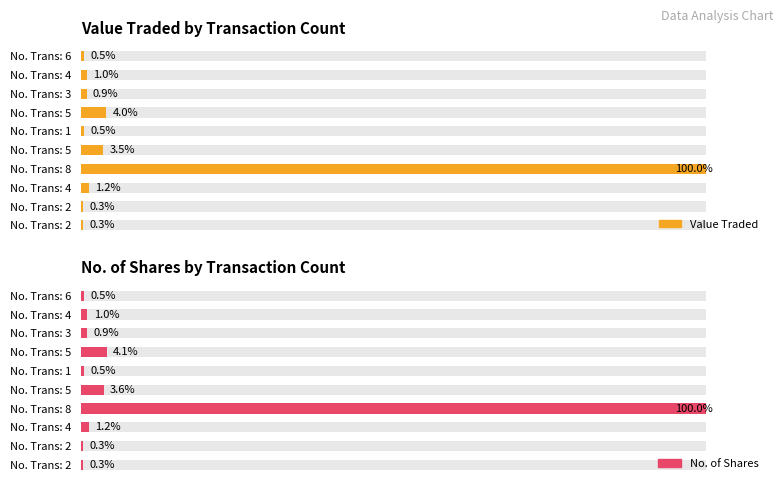

What is the difference between the No. of Shares values at No. Trans: 1 and No. Trans: 5?

3.1